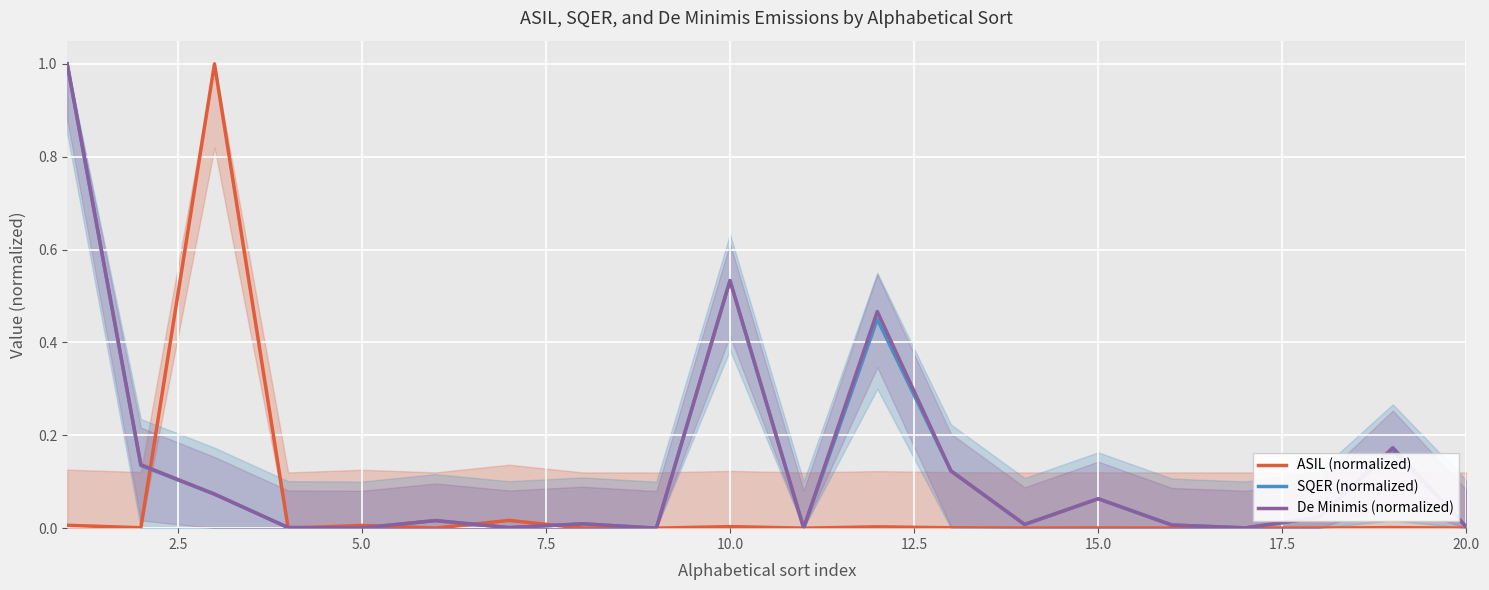

What is the sum of all ASIL (normalized) values?

1.0